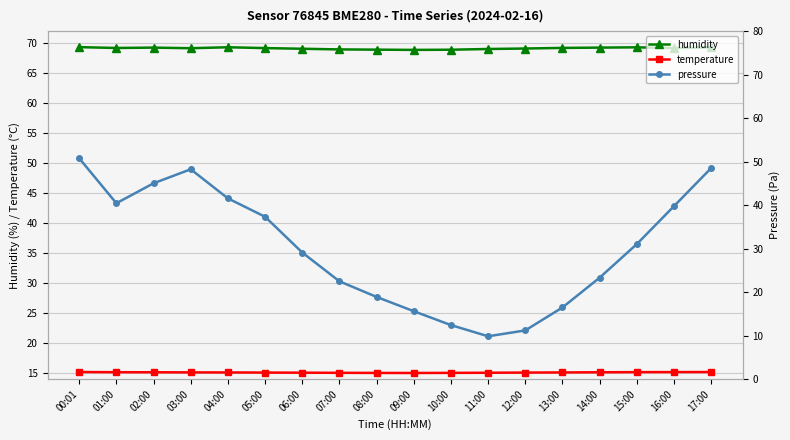

At which category does humidity reach its first local peak?

02:00